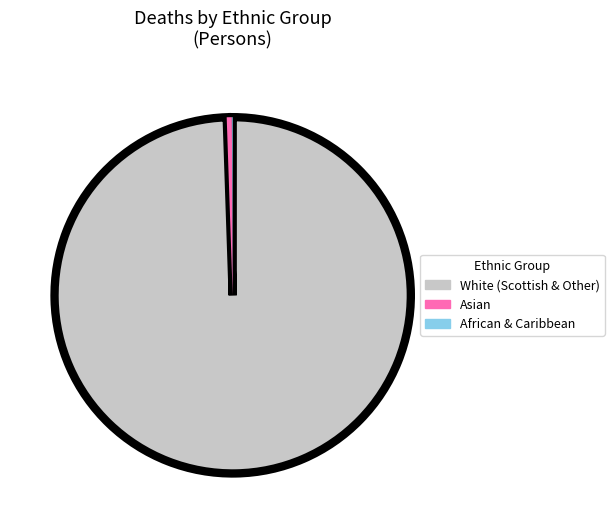

Which slice is the largest?

White (Scottish & Other)